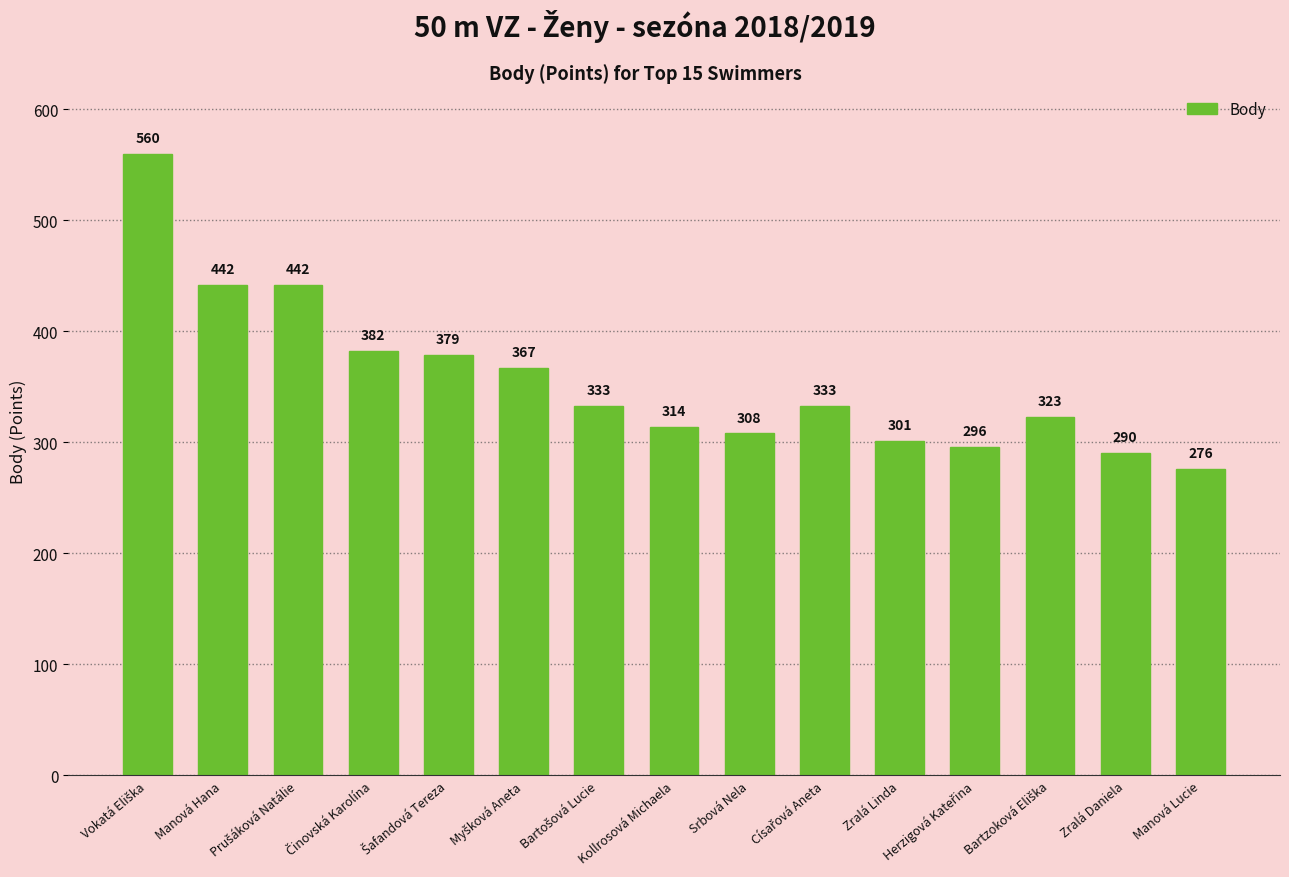

Reading right to left, transcribe all the data shown in this chart.

276	290	323	296	301	333	308	314	333	367	379	382	442	442	560